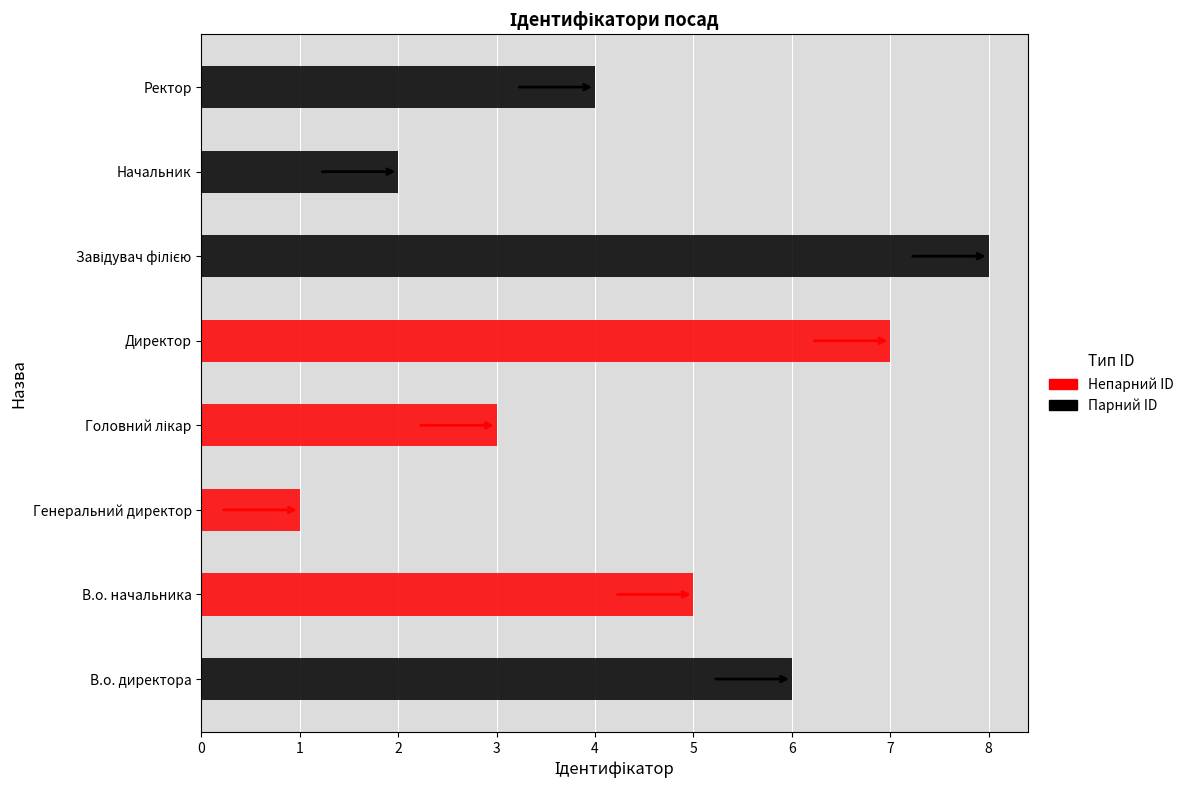

True or false: the data shows 8 at Завідувач філією.

True